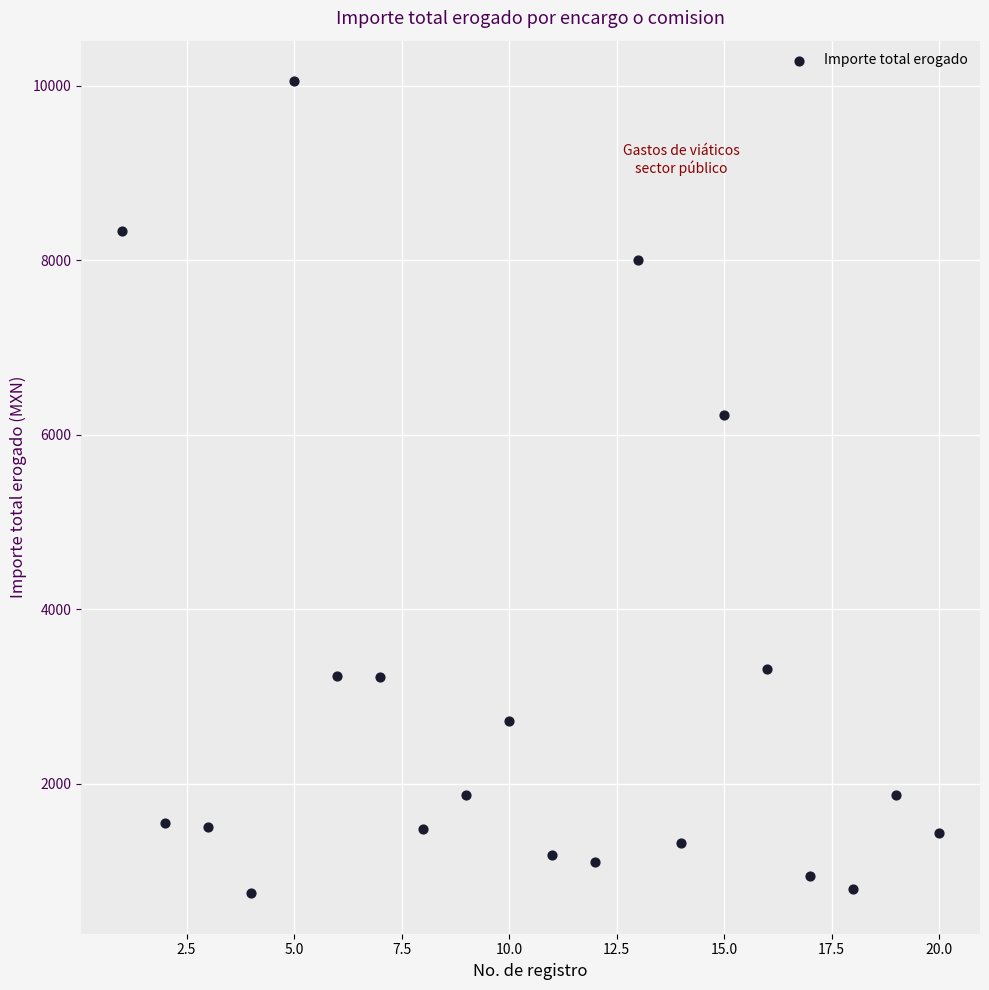

What is the range of Y values (max minus min)?

9307.9